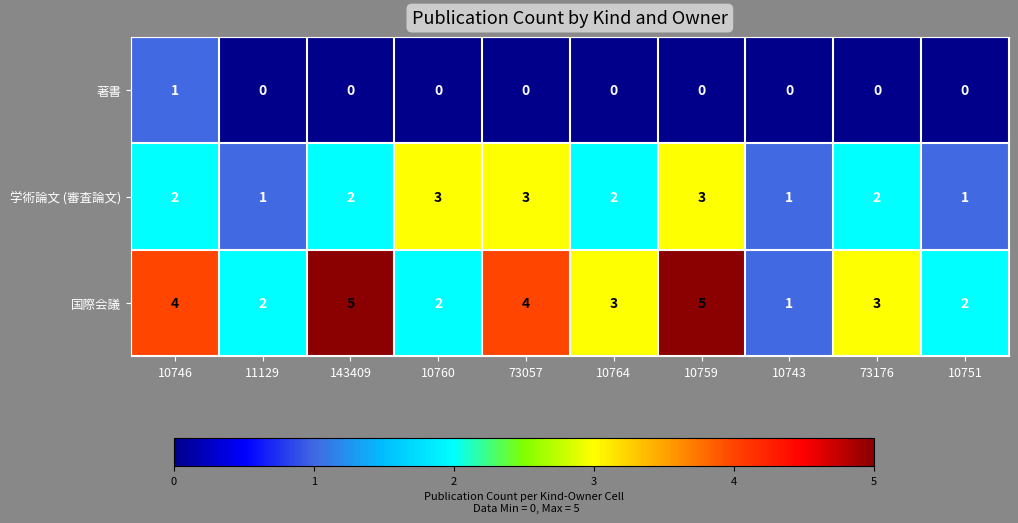

What is the sum of all 国際会議 values?

31